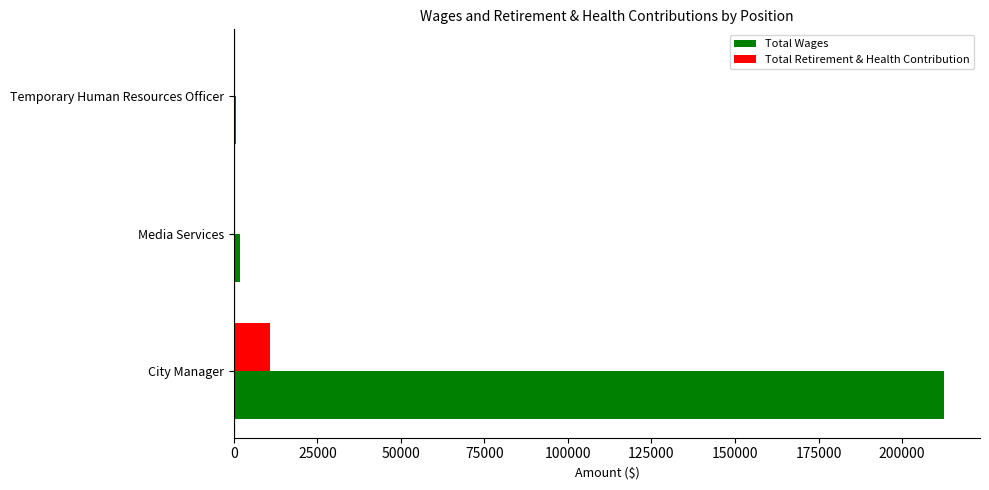

What are all the series names shown in the legend?

Total Wages, Total Retirement & Health Contribution